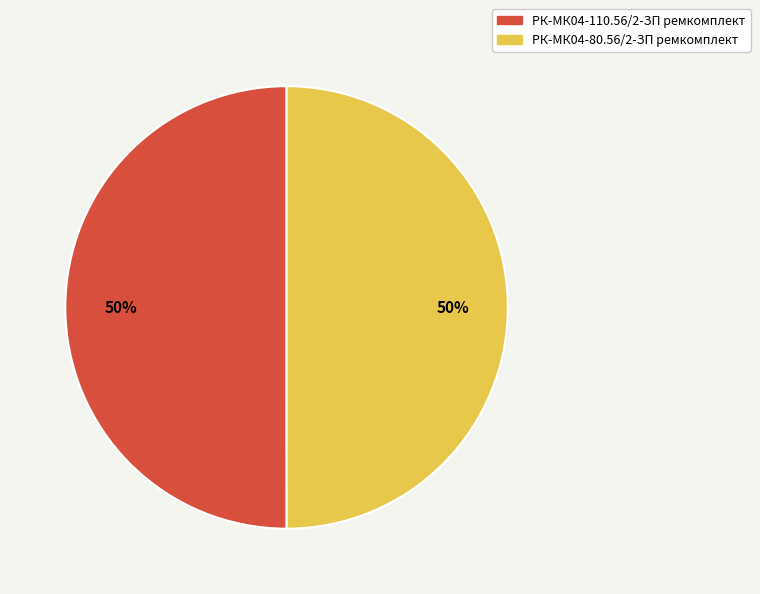

What is the ratio of the value at РК-МК04-80.56/2-ЗП ремкомплект to the value at РК-МК04-110.56/2-ЗП ремкомплект?

1.0